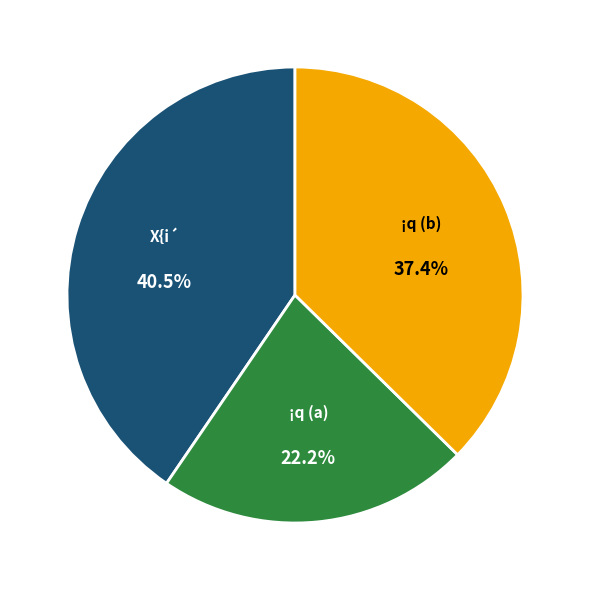

Count the number of slices in the pie.

3